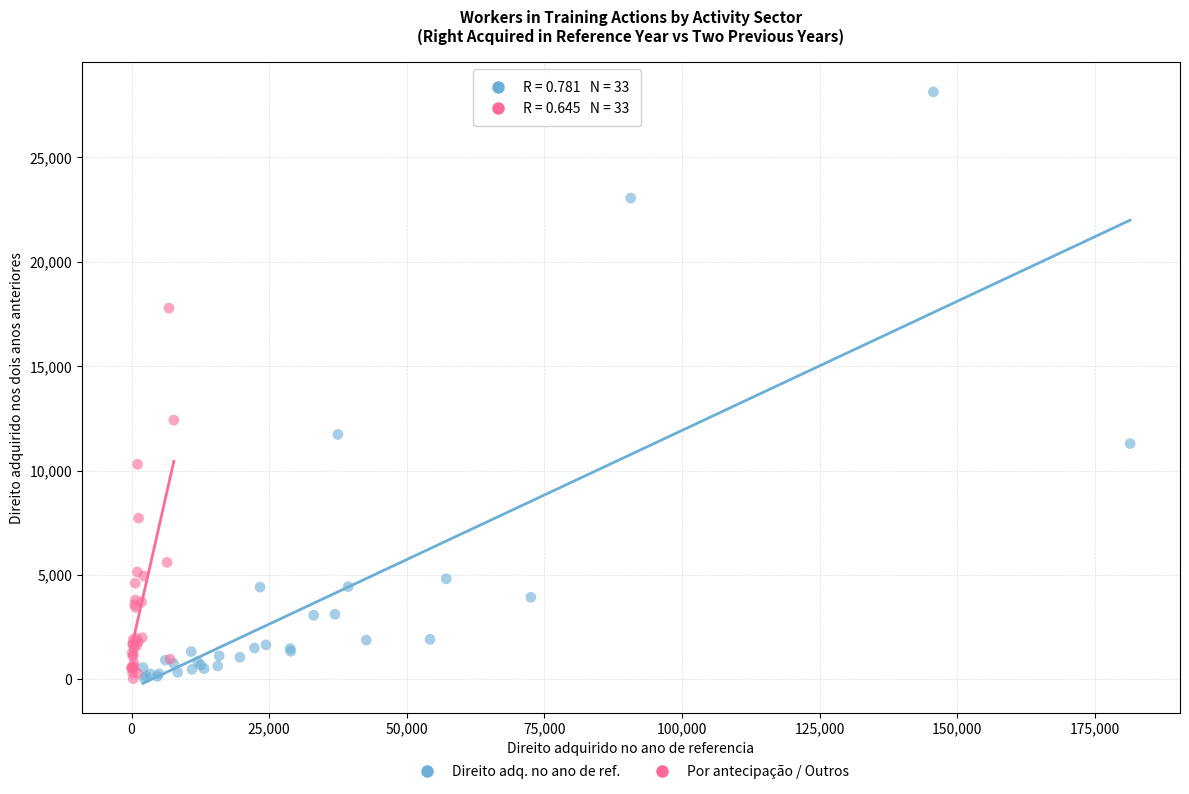

Which series has the widest spread of Y values?

Direito adq. no ano de ref.